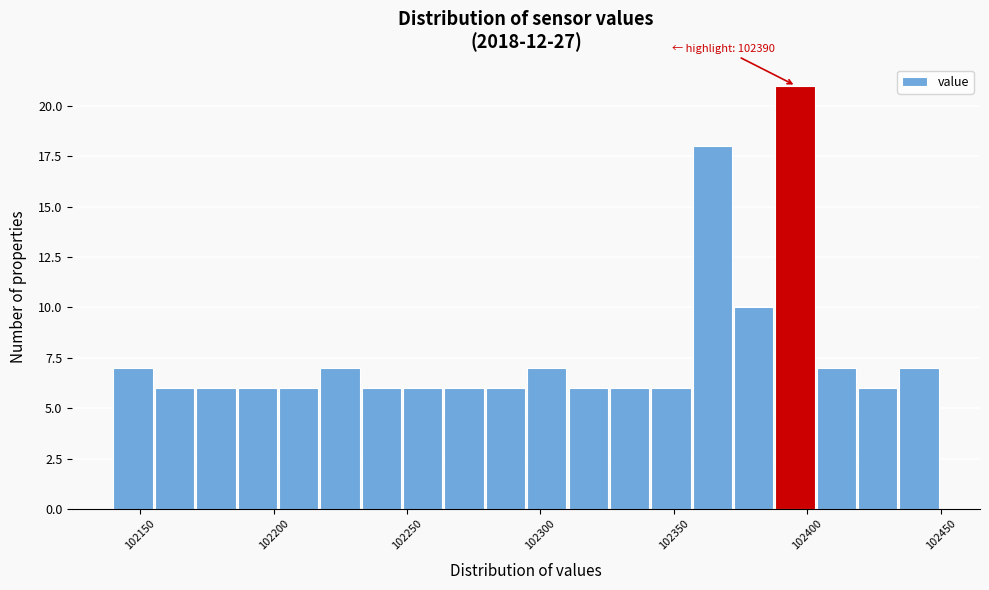

Read against the x-axis, roughly where is the centre of the tallest bar?

102395